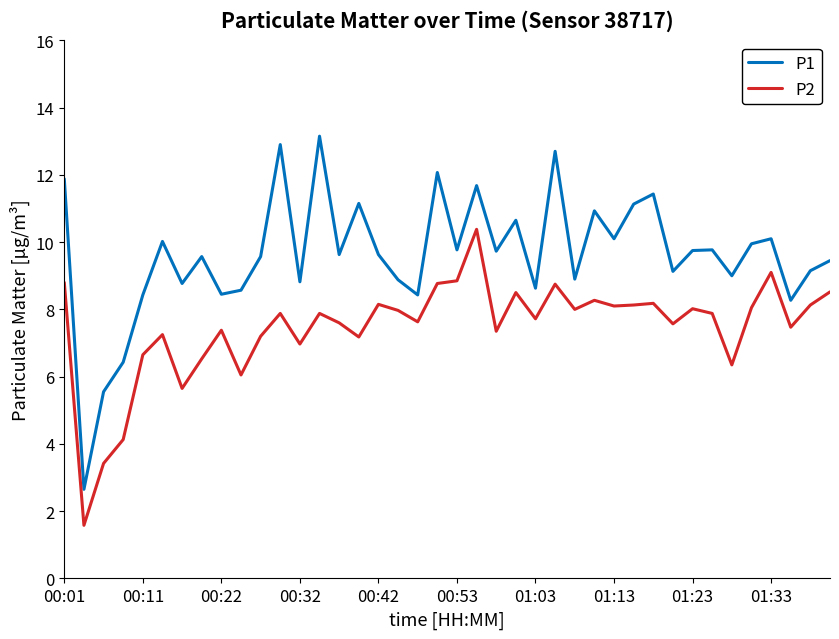

What is the lowest value of the P2 series?

1.6